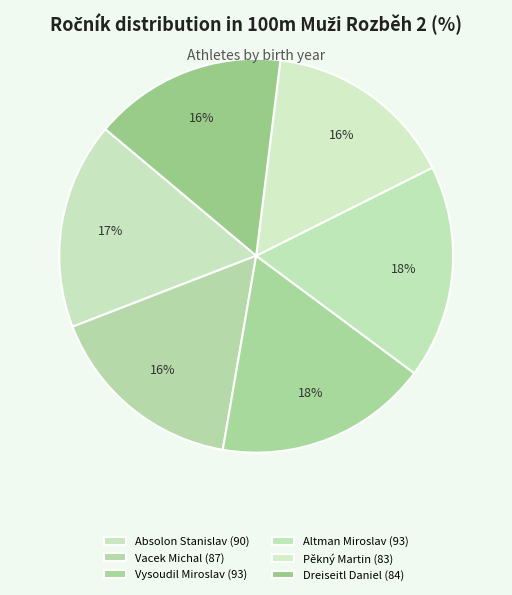

Does Altman Miroslav represent more than half of the total?

No